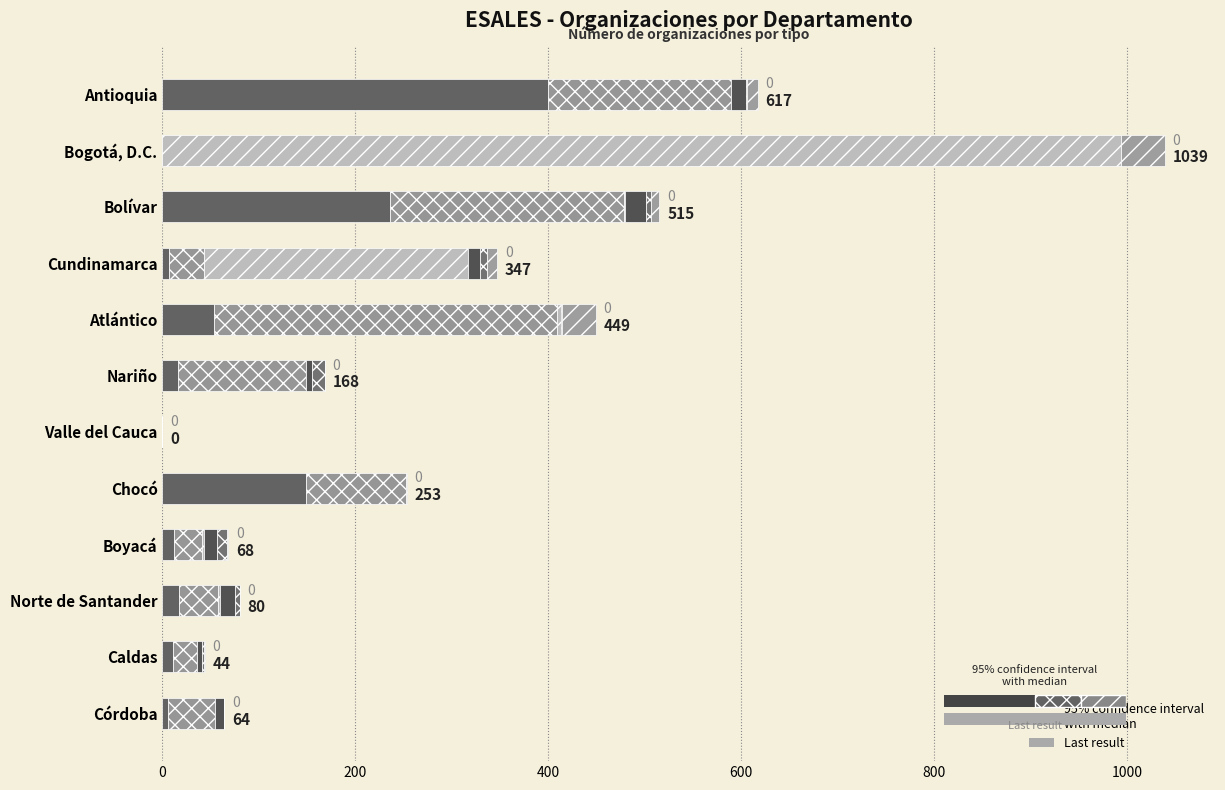

True or false: Cooperativas has a value of 16 at Antioquia.

True